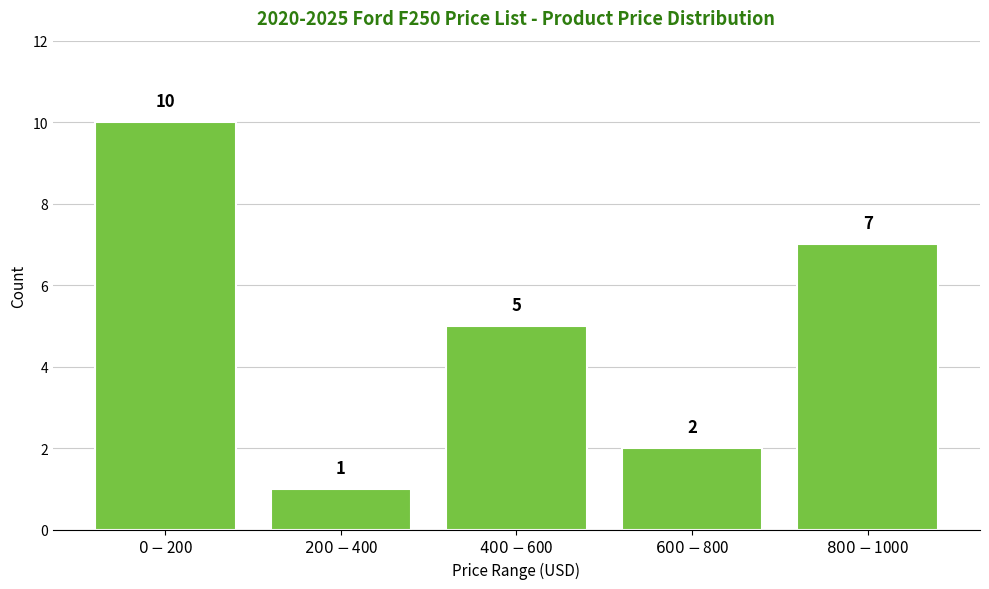

Reading right to left, transcribe all the data shown in this chart.

7	2	5	1	10